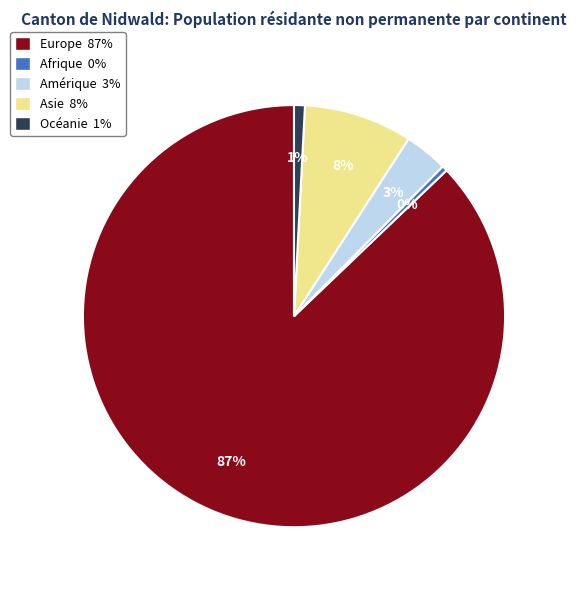

To the nearest percent, what is the average slice percentage?

20%